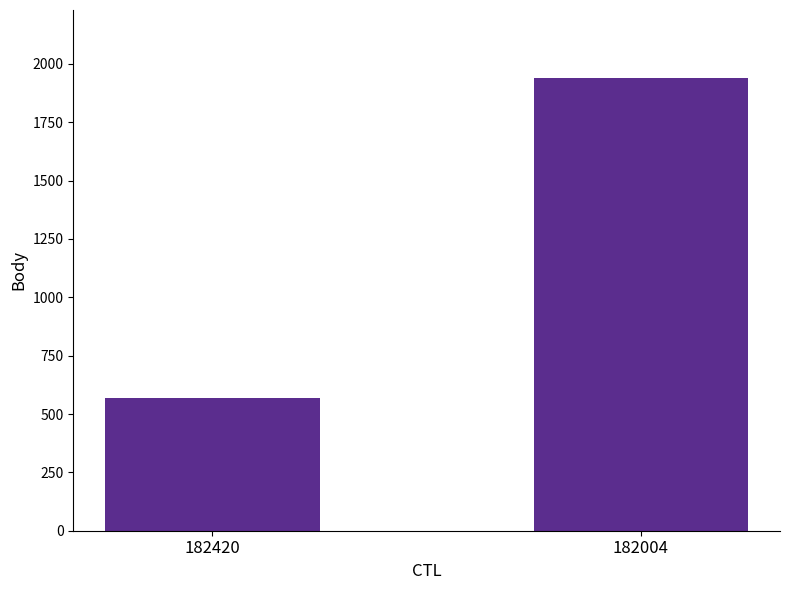

What is the value of the 2nd bar from the left?

1940